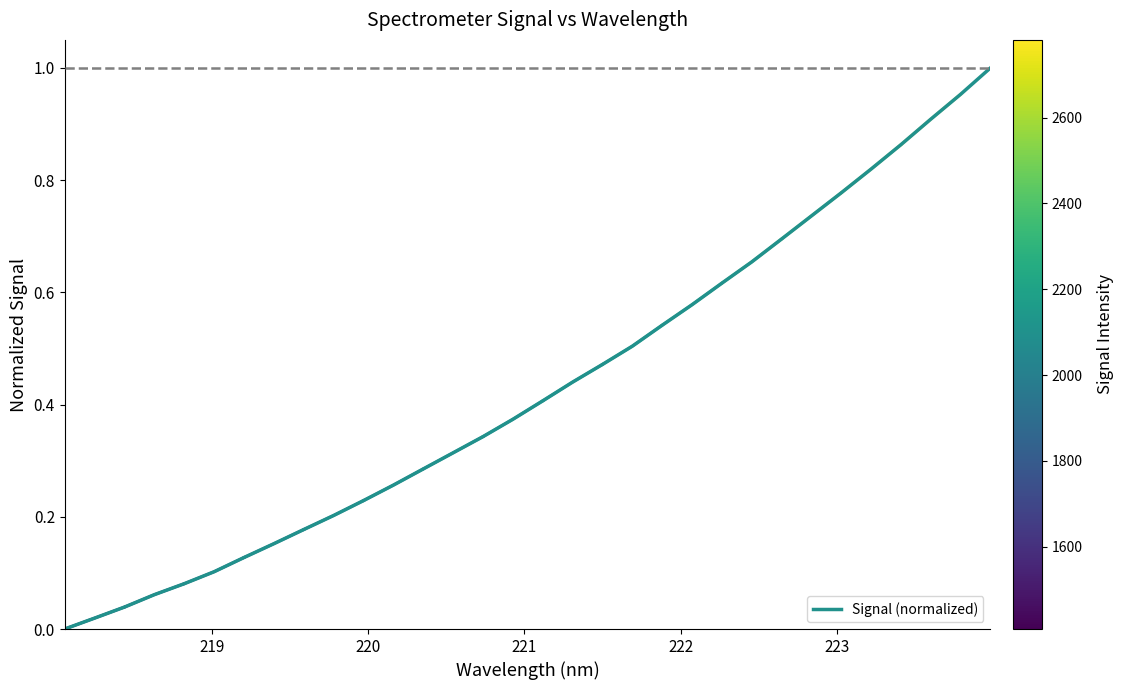

At which category does the chart reach its minimum across all series?

218.0596